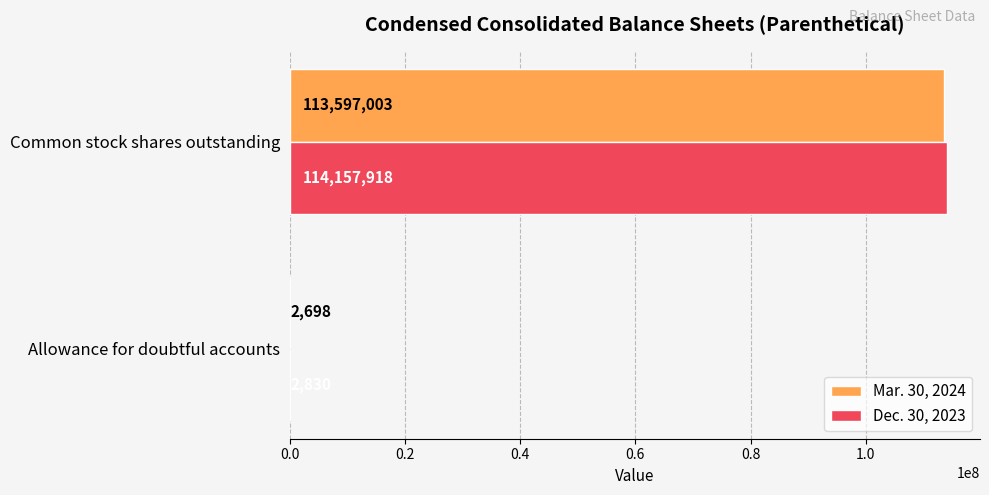

The value of Dec. 30, 2023 at Common stock shares outstanding is 78598645. True or false?

False